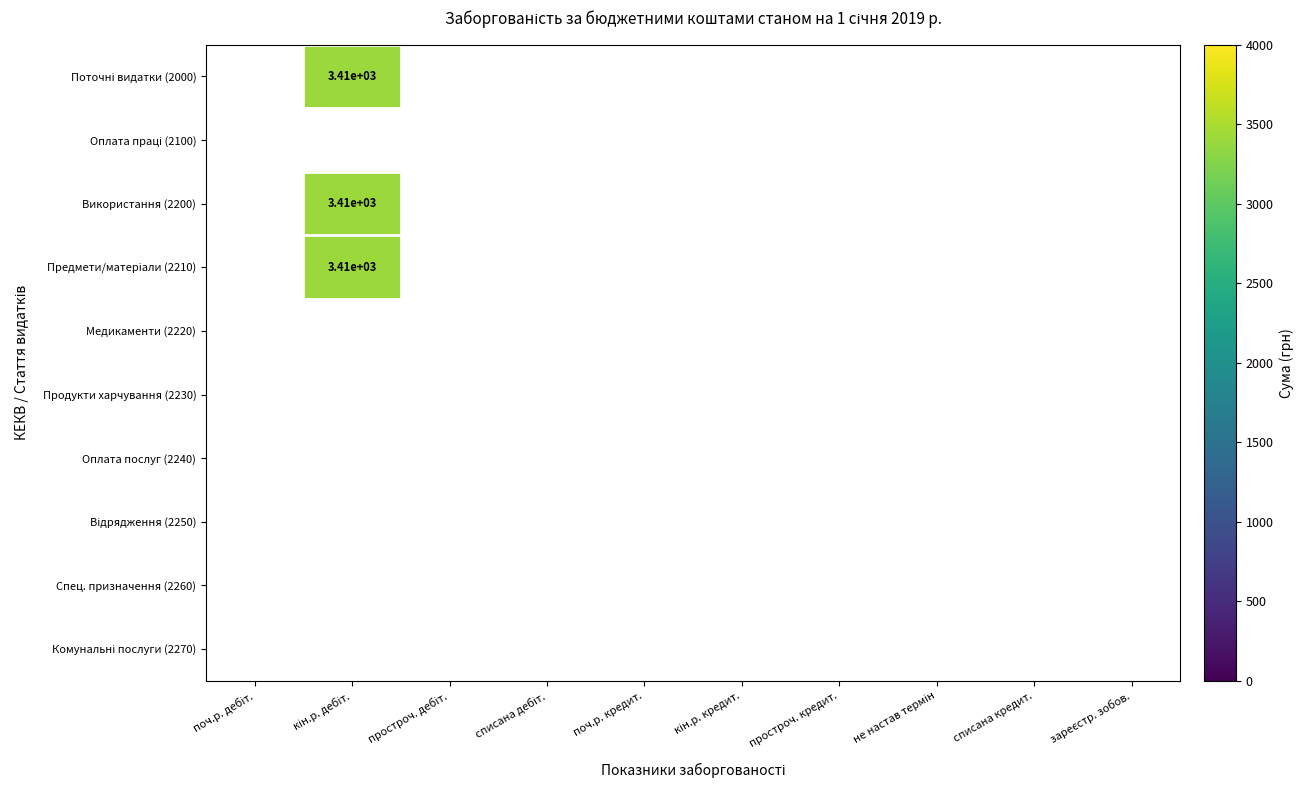

List the series in order of their peak value, highest first.

Поточні видатки (2000), Оплата праці (2100), Використання (2200), Предмети/матеріали (2210), Медикаменти (2220), Продукти харчування (2230), Оплата послуг (2240), Відрядження (2250), Спец. призначення (2260), Комунальні послуги (2270)